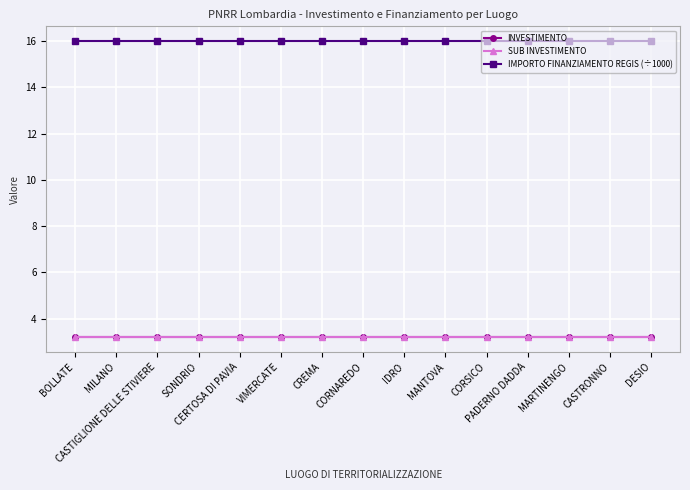

Reading left to right, list all the values displayed in this chart.

INVESTIMENTO: BOLLATE=3.2	MILANO=3.2	CASTIGLIONE DELLE STIVIERE=3.2	SONDRIO=3.2	CERTOSA DI PAVIA=3.2	VIMERCATE=3.2	CREMA=3.2	CORNAREDO=3.2	IDRO=3.2	MANTOVA=3.2	CORSICO=3.2	PADERNO DADDA=3.2	MARTINENGO=3.2	CASTRONNO=3.2	DESIO=3.2
SUB INVESTIMENTO: BOLLATE=3.2	MILANO=3.2	CASTIGLIONE DELLE STIVIERE=3.2	SONDRIO=3.2	CERTOSA DI PAVIA=3.2	VIMERCATE=3.2	CREMA=3.2	CORNAREDO=3.2	IDRO=3.2	MANTOVA=3.2	CORSICO=3.2	PADERNO DADDA=3.2	MARTINENGO=3.2	CASTRONNO=3.2	DESIO=3.2
IMPORTO FINANZIAMENTO REGIS (÷1000): BOLLATE=16.0	MILANO=16.0	CASTIGLIONE DELLE STIVIERE=16.0	SONDRIO=16.0	CERTOSA DI PAVIA=16.0	VIMERCATE=16.0	CREMA=16.0	CORNAREDO=16.0	IDRO=16.0	MANTOVA=16.0	CORSICO=16.0	PADERNO DADDA=16.0	MARTINENGO=16.0	CASTRONNO=16.0	DESIO=16.0